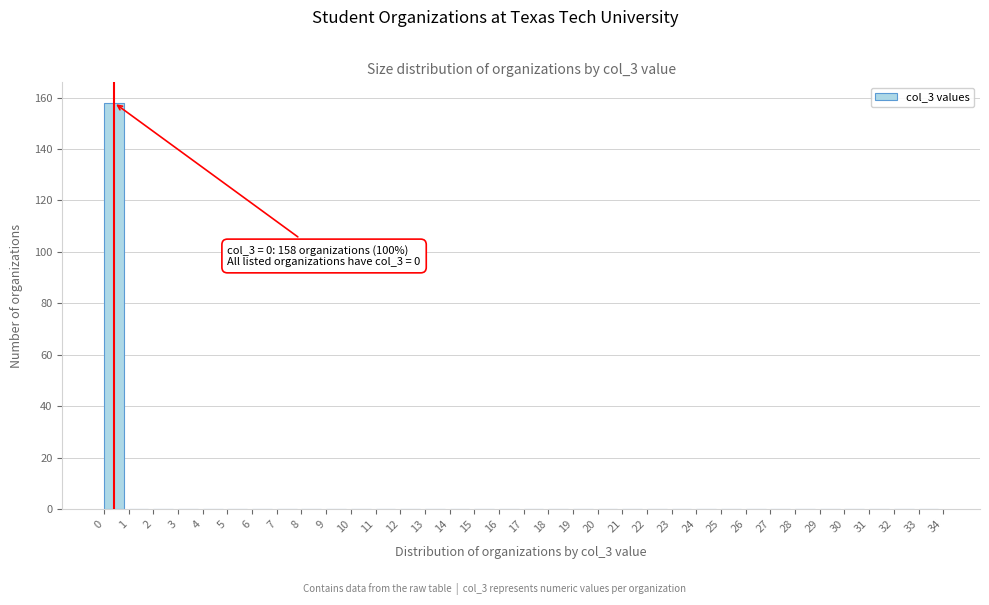

Which range on the x-axis has the tallest bar?

0 to 1